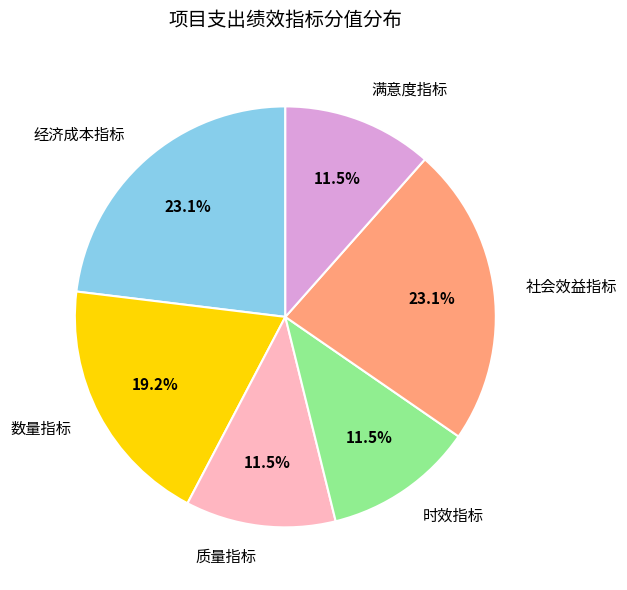

Does 数量指标 account for over 50% of the chart?

No